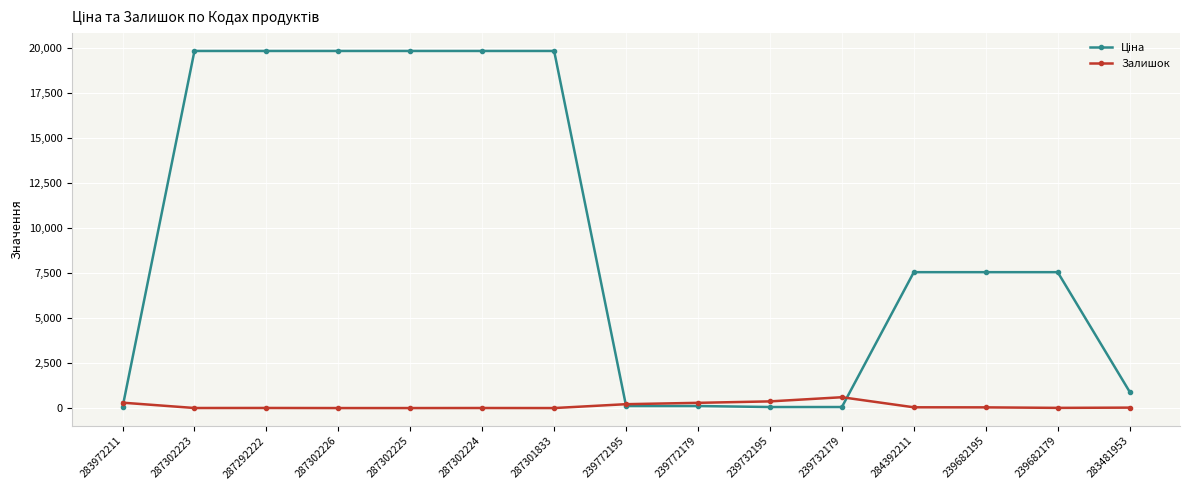

What is the total value across all series at 287302223?

19834.1